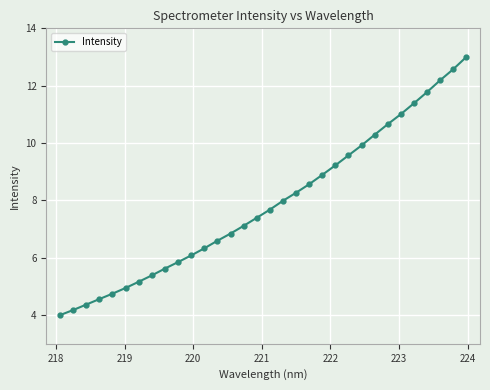

How many values exceed 7?

18